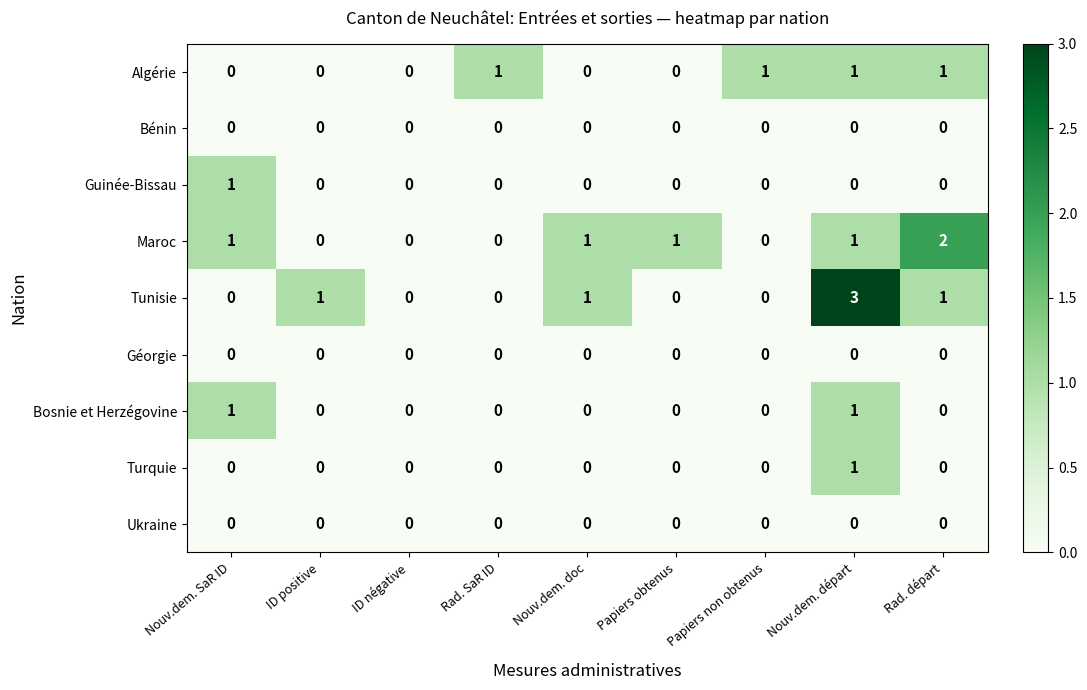

The value of Turquie at ID positive is 0. True or false?

True